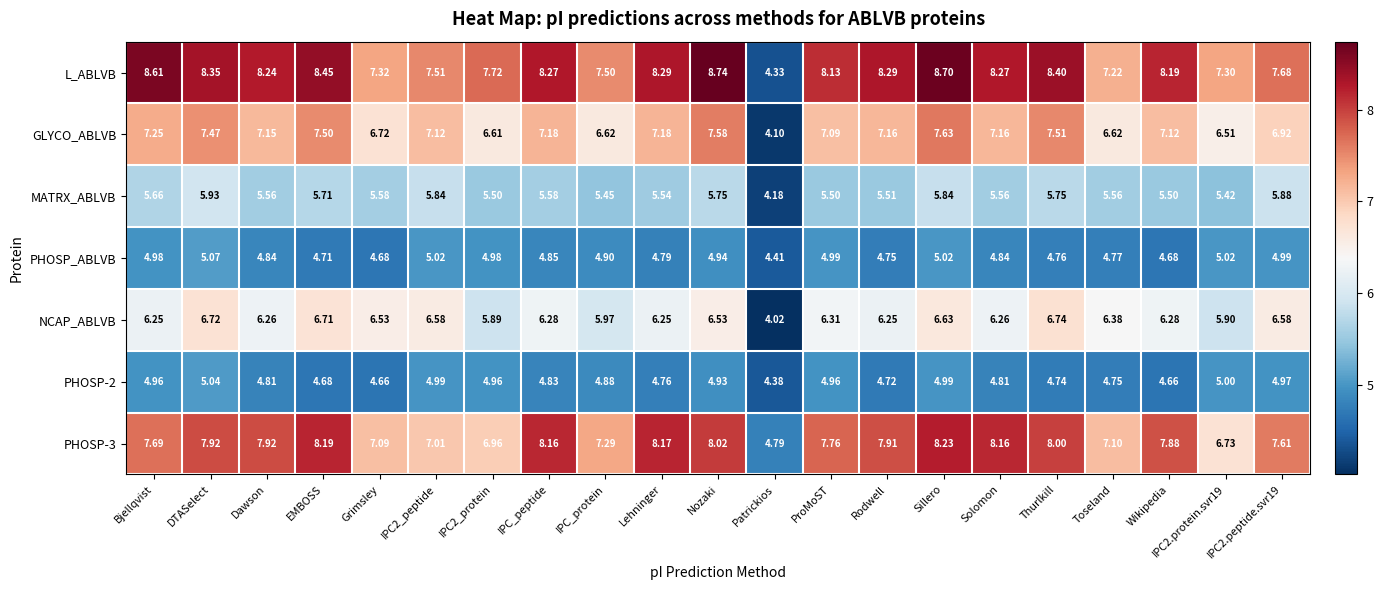

Is the value of PHOSP_ABLVB at IPC2_protein greater than the value of NCAP_ABLVB at Wikipedia?

No